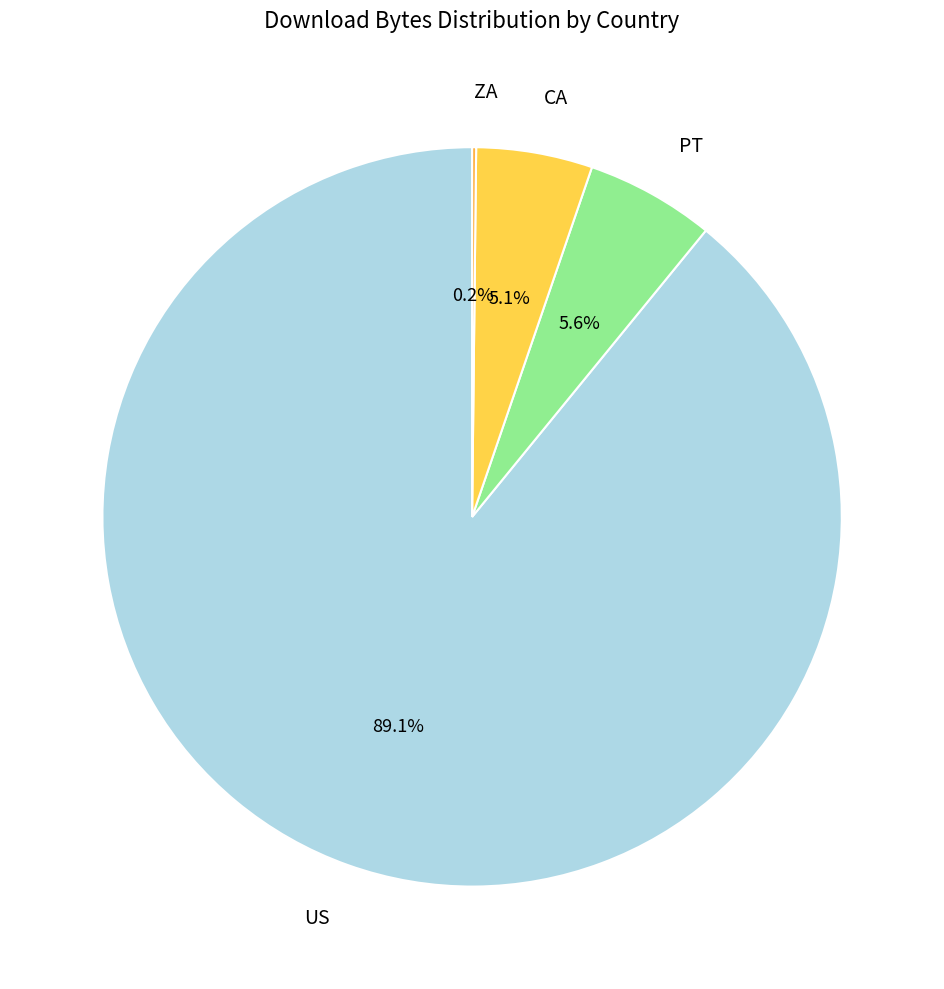

To the nearest percent, what is the difference between the largest and smallest slice percentages?

89%